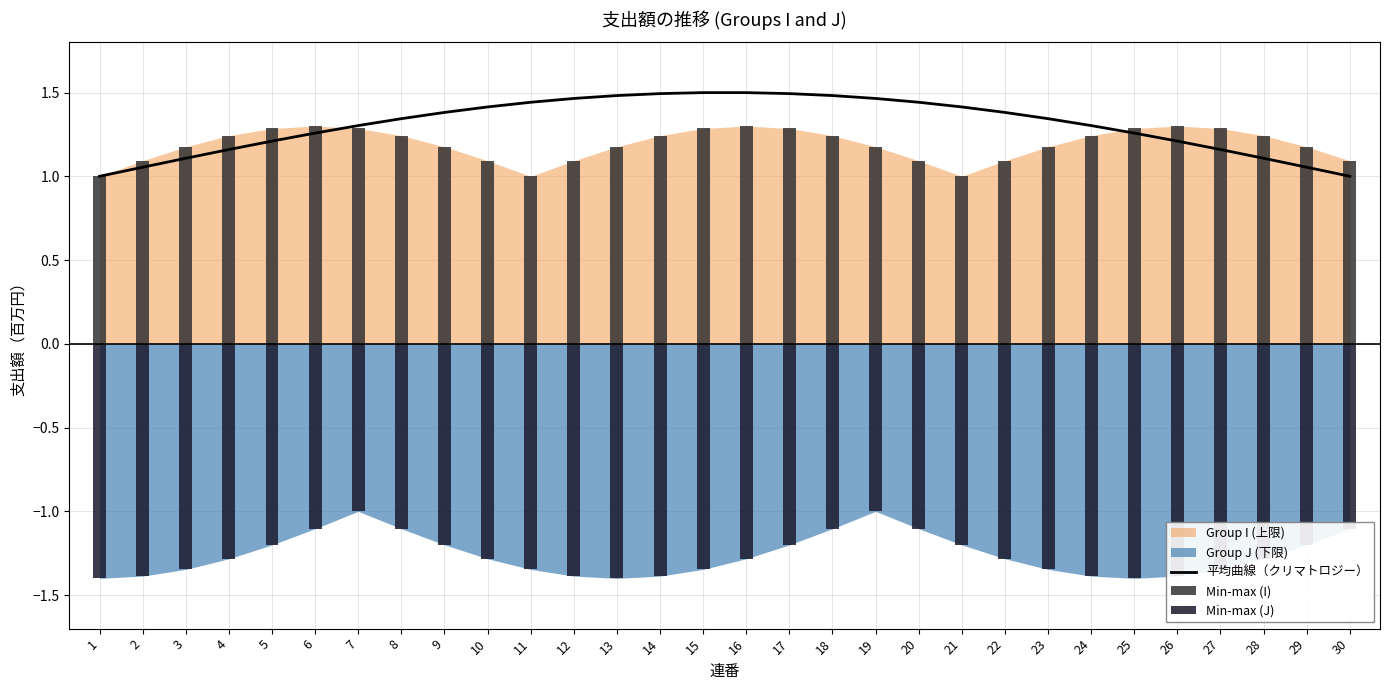

True or false: 平均曲線（クリマトロジー） has a value of 2.3 at 10.

False